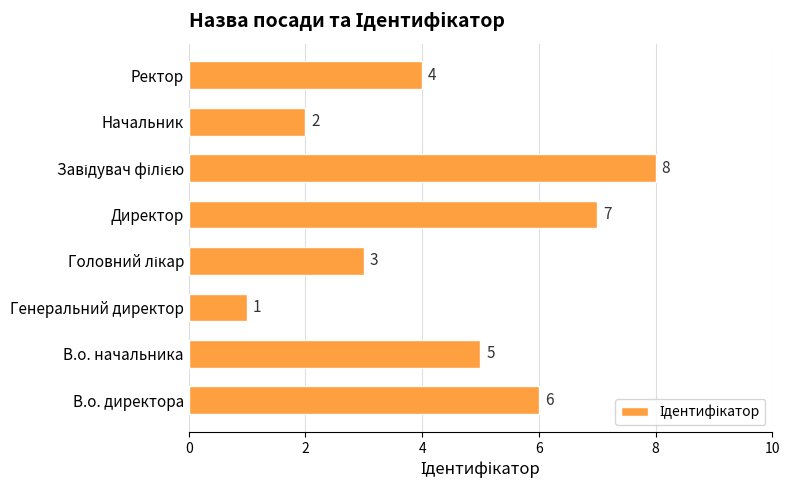

How many values are between 3 and 7?

5